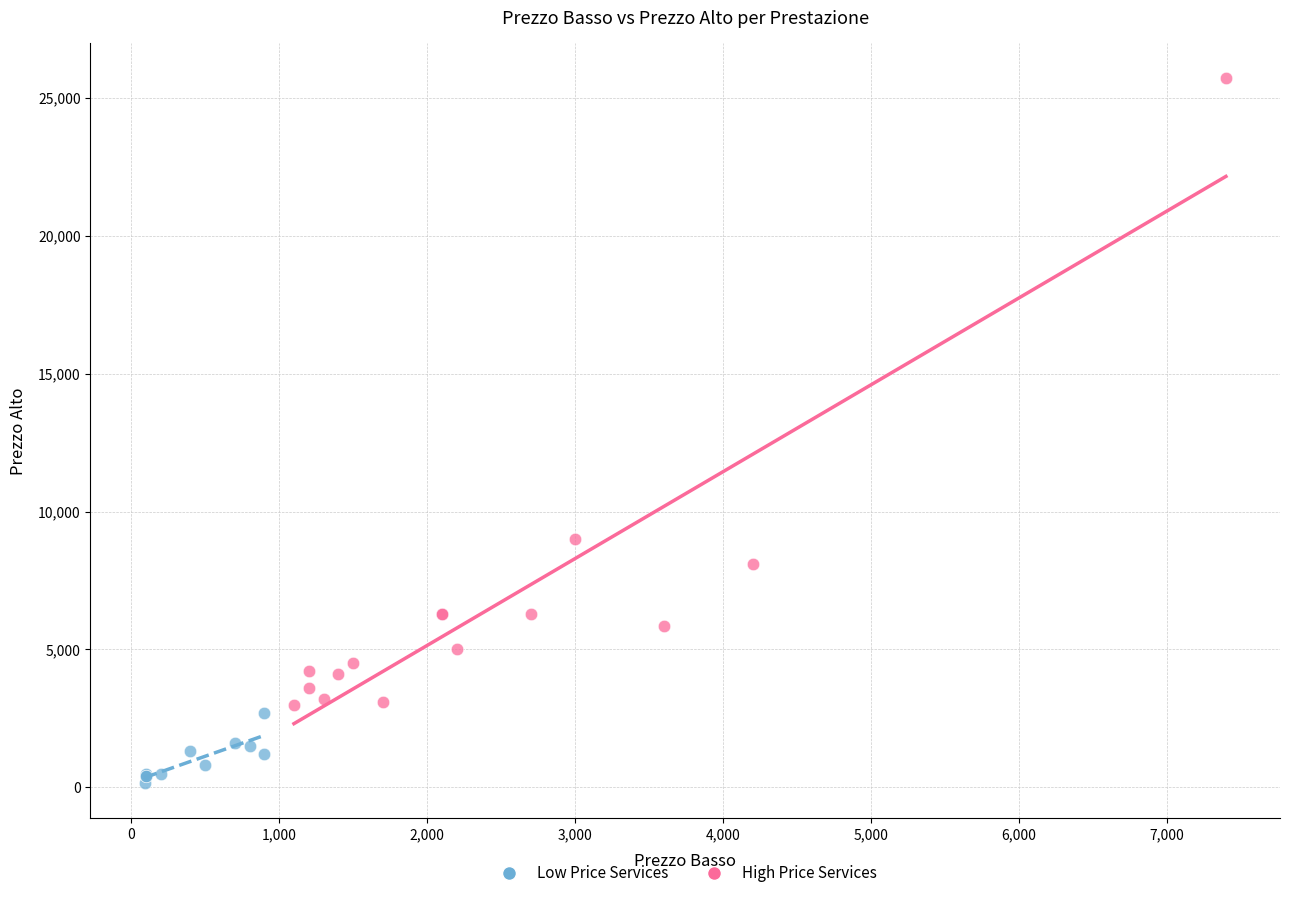

Which series has the largest Y range (max minus min)?

High Price Services